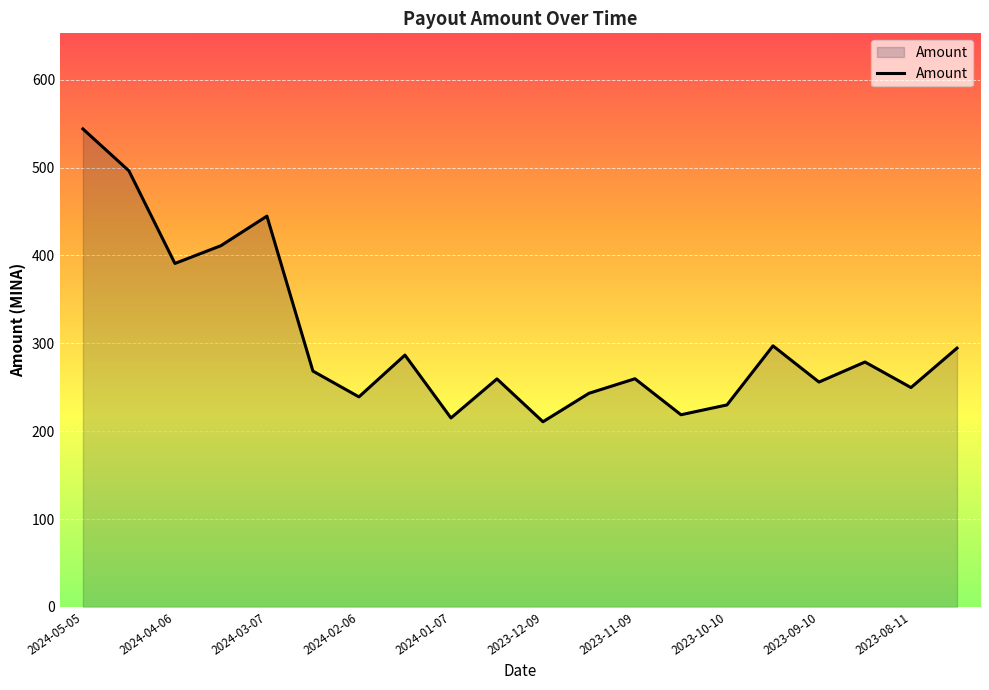

How many series are shown in this chart?

1